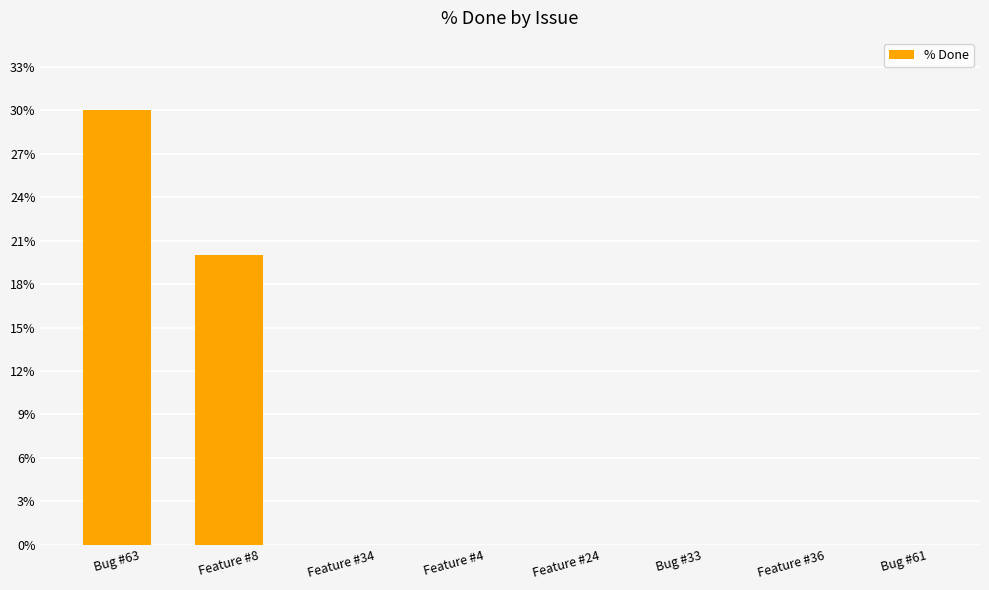

At which label is the value closest to 15?

Feature #8